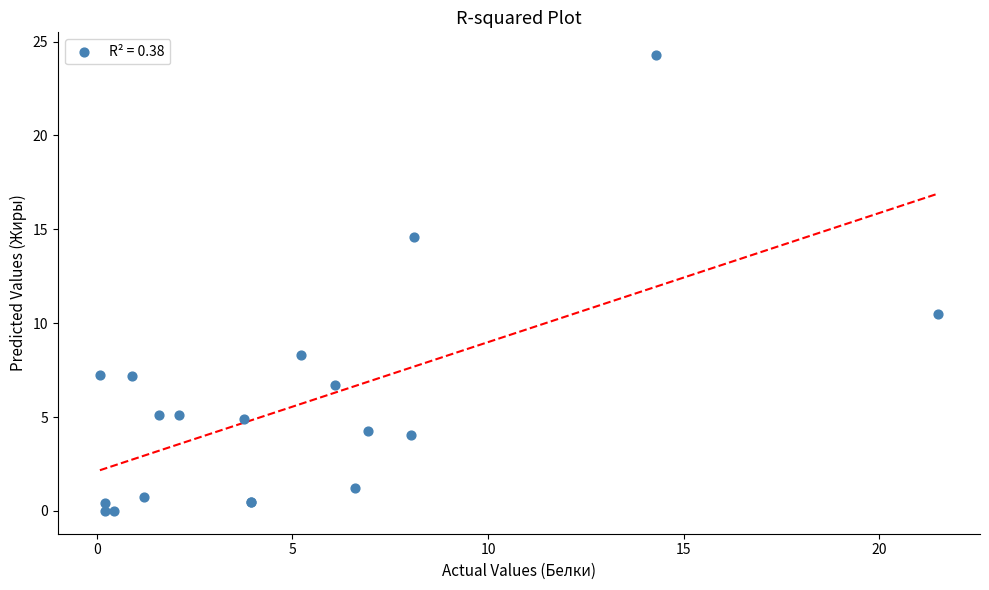

What Y value in the scatter plot is closest to 12?

10.5